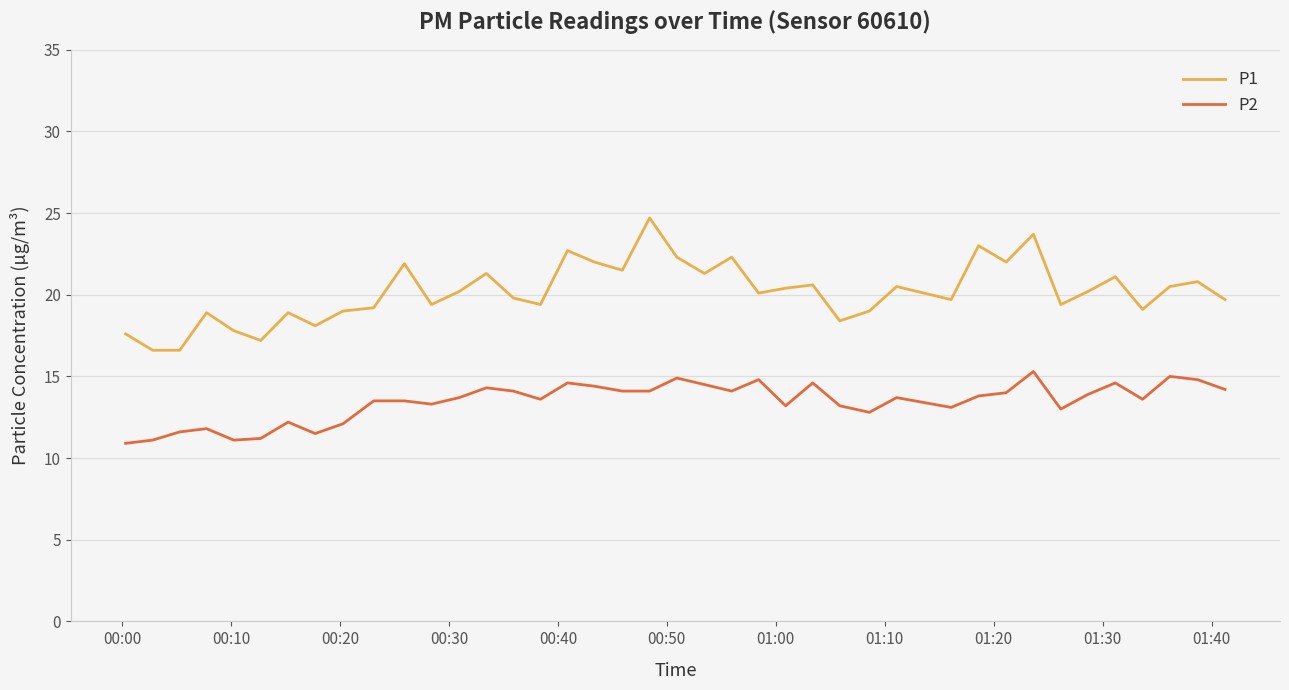

What is the difference between the maximum and minimum values in the P1 series?

8.1